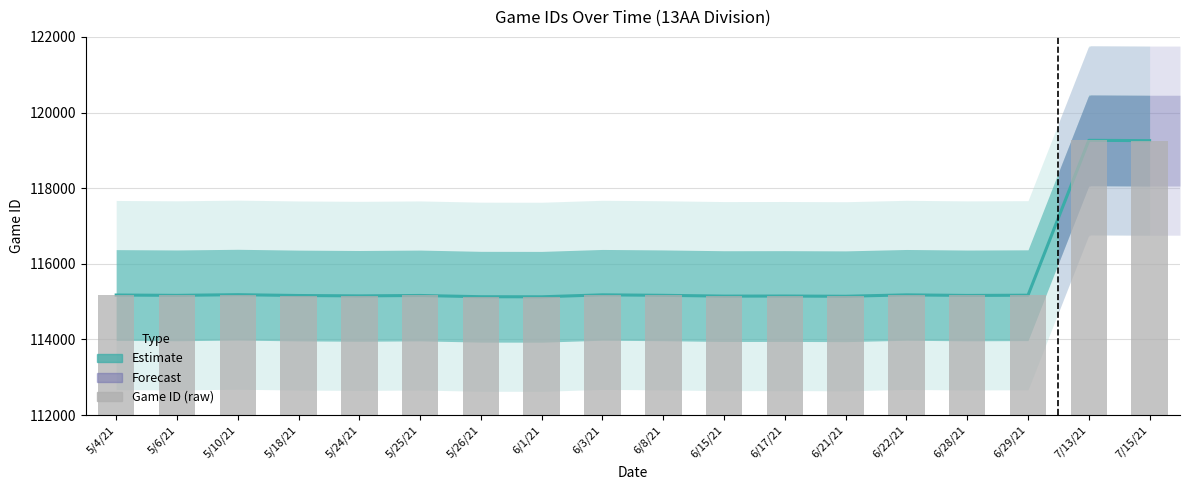

Which category has the highest value across all series?

7/13/21